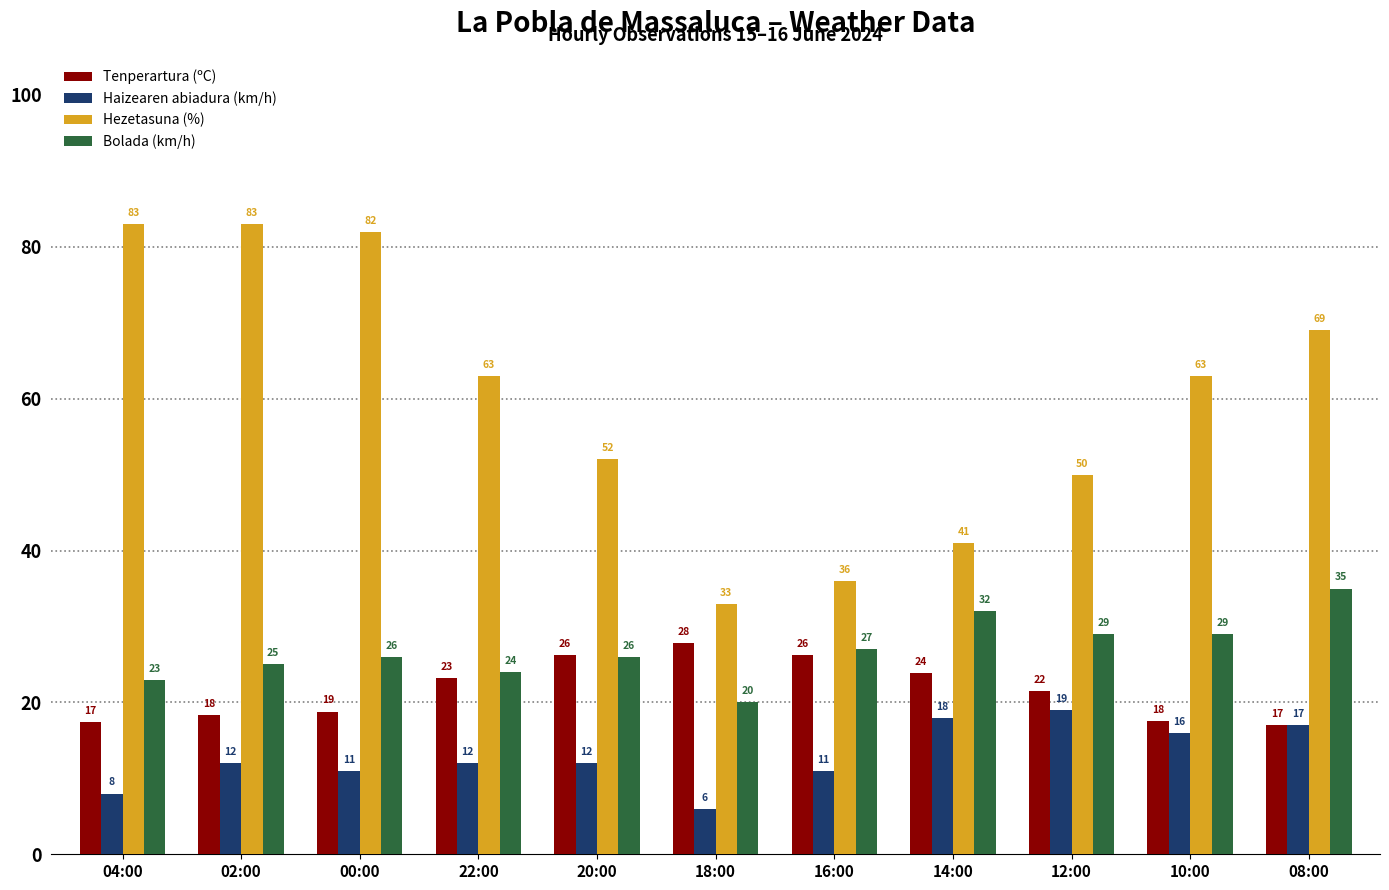

What is the difference between the highest and lowest values at 14:00?

23.0